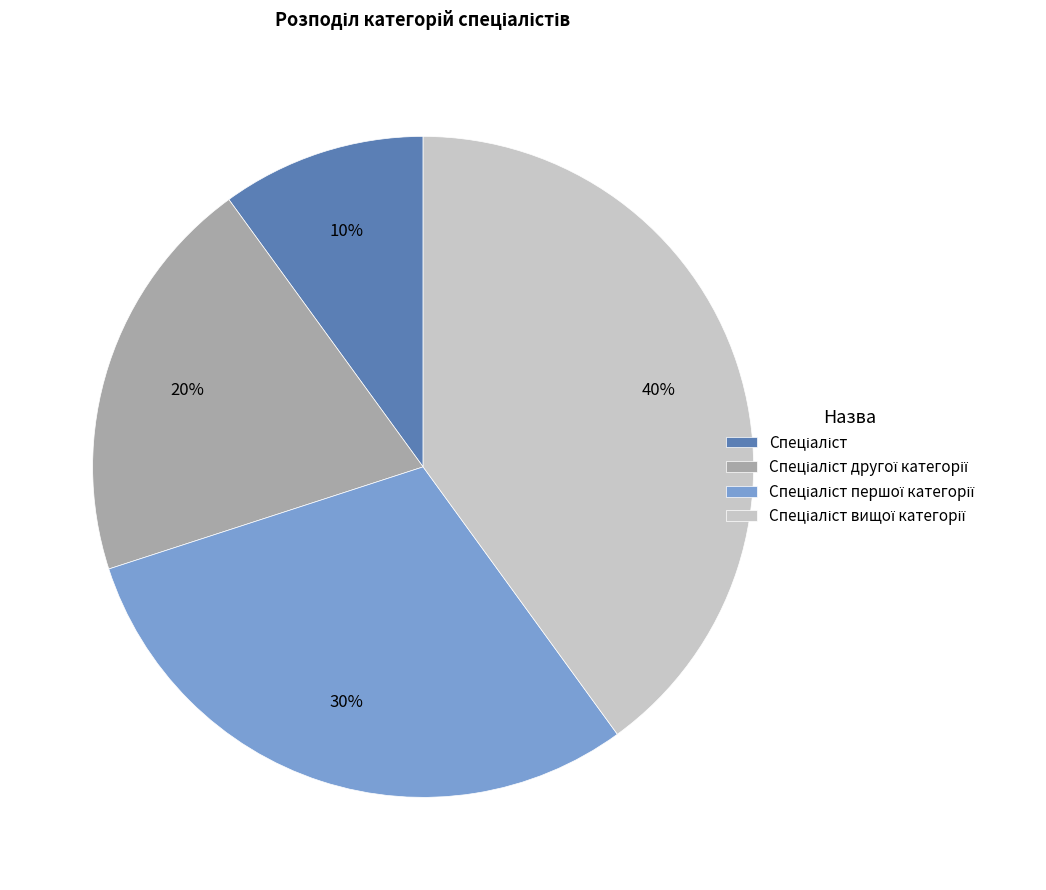

To the nearest percent, what is the average slice percentage?

25%